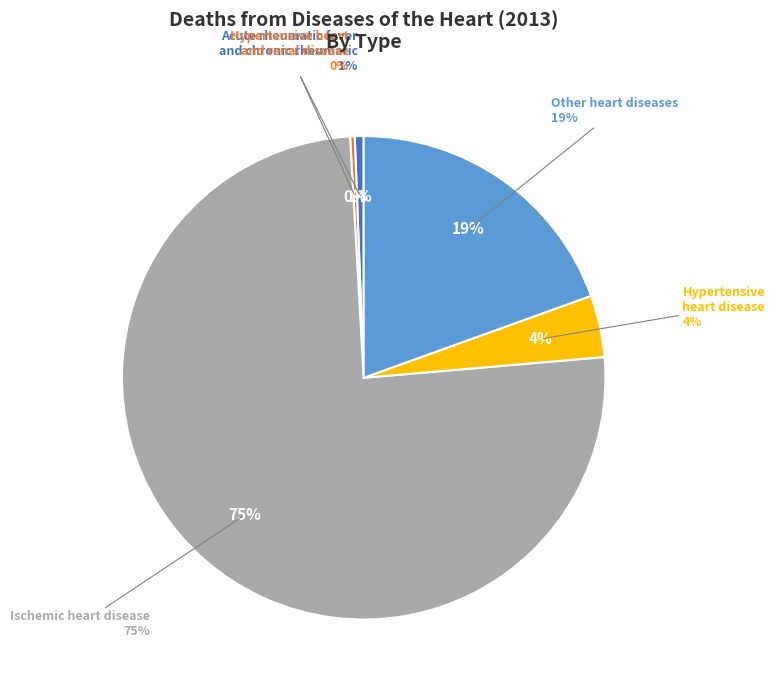

To the nearest percent, what percentage of the pie is Ischemic heart disease?

75%